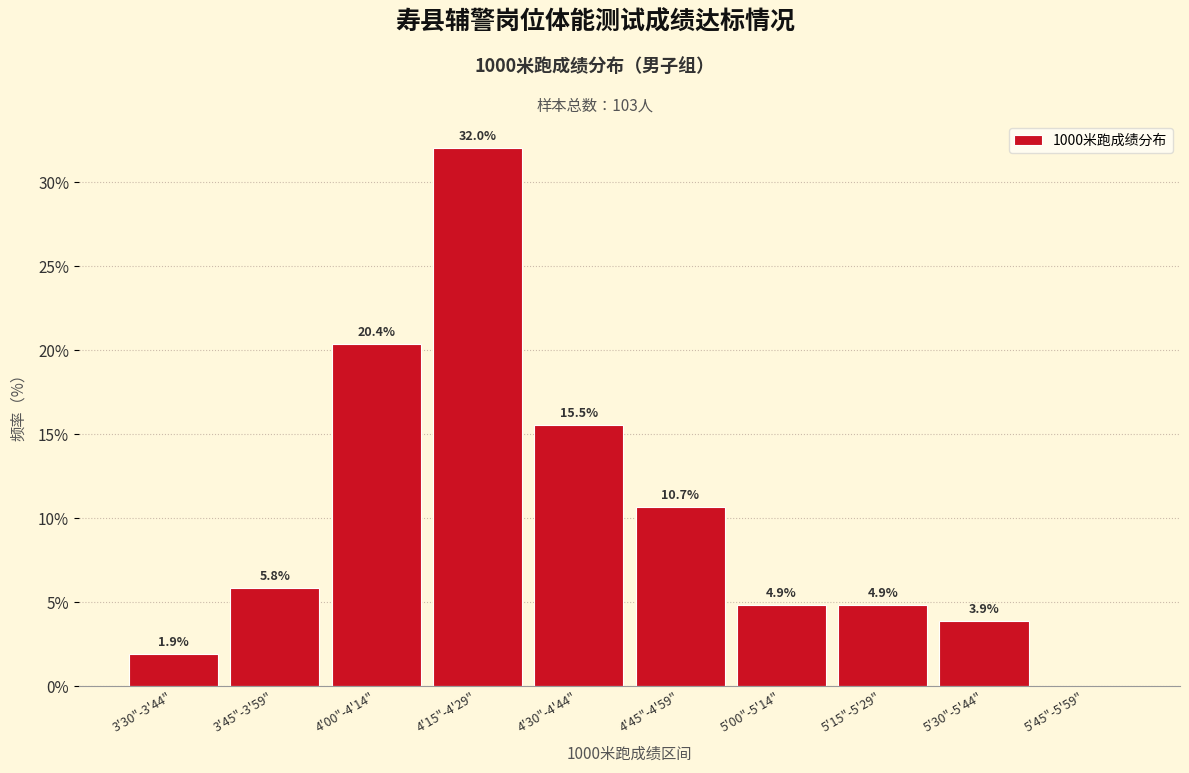

Reading left to right, extract all data points from this chart.

3'30"-3'44"=1.9	3'45"-3'59"=5.8	4'00"-4'14"=20.4	4'15"-4'29"=32.0	4'30"-4'44"=15.5	4'45"-4'59"=10.7	5'00"-5'14"=4.9	5'15"-5'29"=4.9	5'30"-5'44"=3.9	5'45"-5'59"=0.0